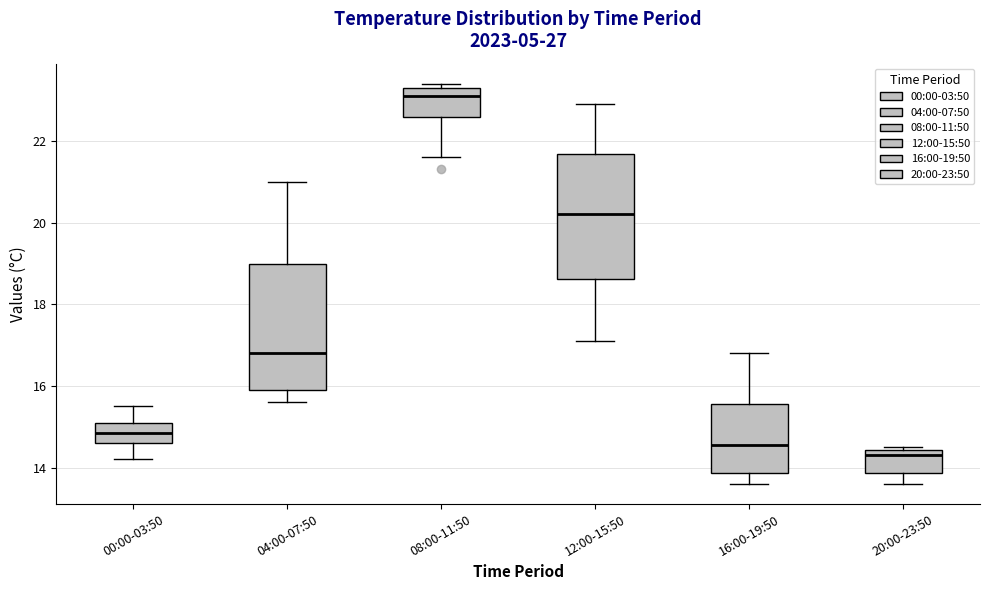

Reading left to right, transcribe this box plot: for each box, give where its median line is, the range the box spans, and where its two whiskers end, as read against the y-axis. The values are not printed on the chart, so give them approximately, as read against the axis.

00:00-03:50: median 14.8, box 14.6 to 15.2, whiskers 14.2 to 15.6
04:00-07:50: median 16.8, box 16.0 to 19.0, whiskers 15.6 to 21.0
08:00-11:50: median 23.2, box 22.6 to 23.4, whiskers 21.6 to 23.4 (just above the box's upper edge)
12:00-15:50: median 20.2, box 18.6 to 21.6, whiskers 17.2 to 23.0
16:00-19:50: median 14.6, box 13.8 to 15.6, whiskers 13.6 to 16.8
20:00-23:50: median 14.4 (just below the box's upper edge), box 13.8 to 14.4, whiskers 13.6 to 14.6